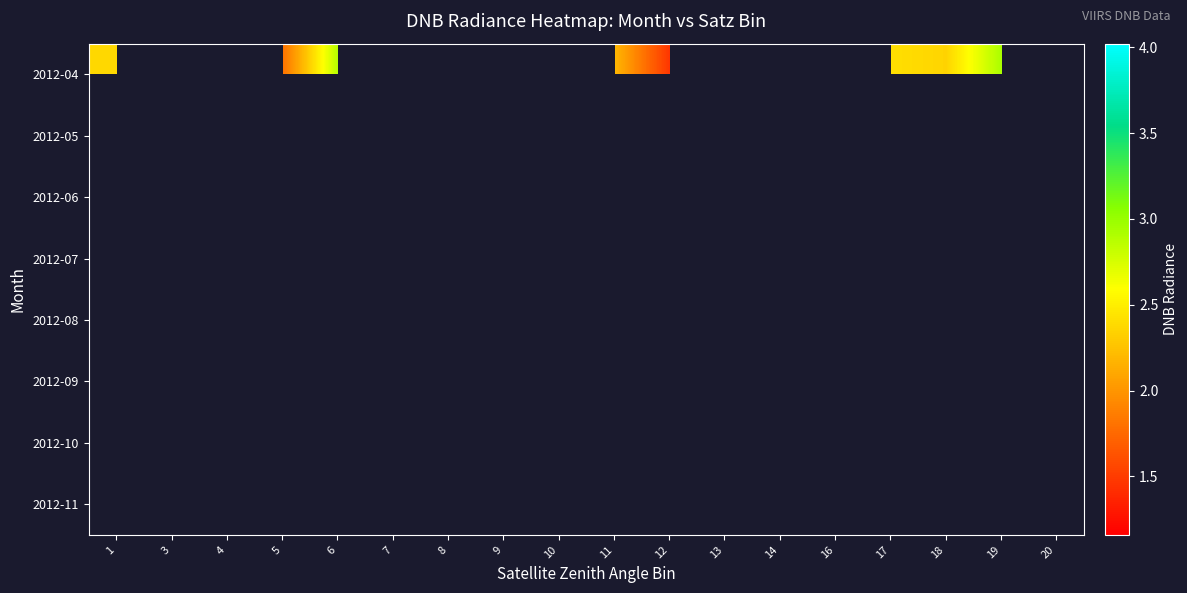

Is the value of 2012-08 at 20 greater than the value of 2012-10 at 6?

No